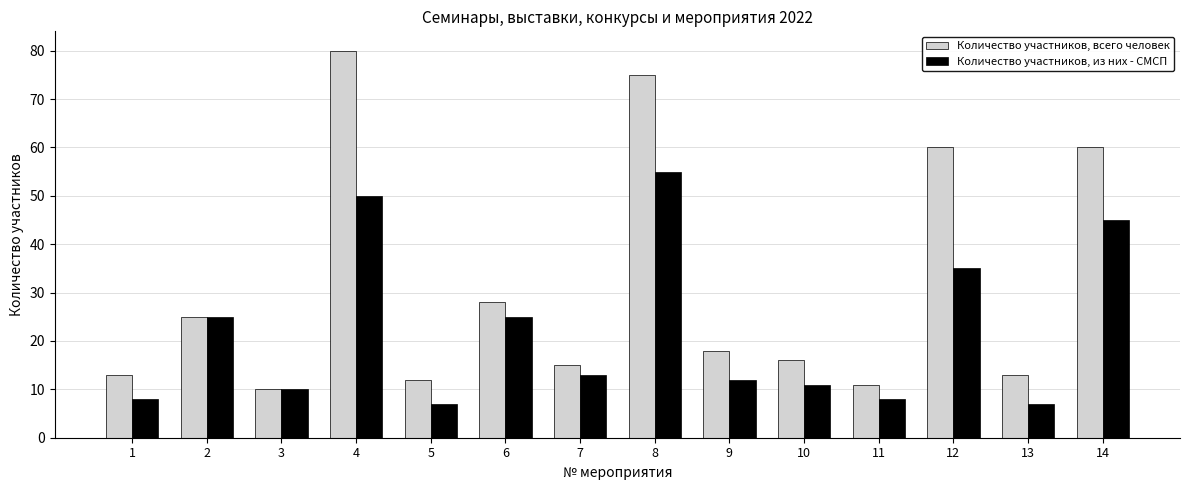

Rank the series by their maximum value, from highest to lowest.

Количество участников, всего человек, Количество участников, из них - СМСП